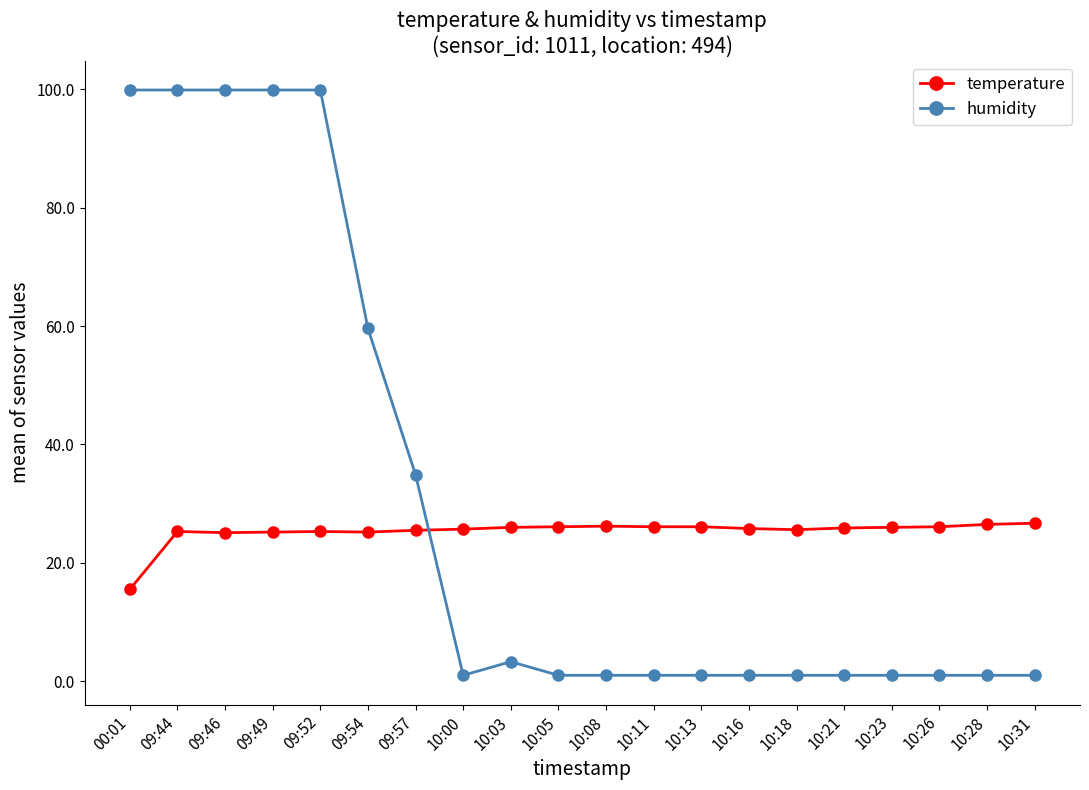

What is the label of the 16th point from the left?

10:21